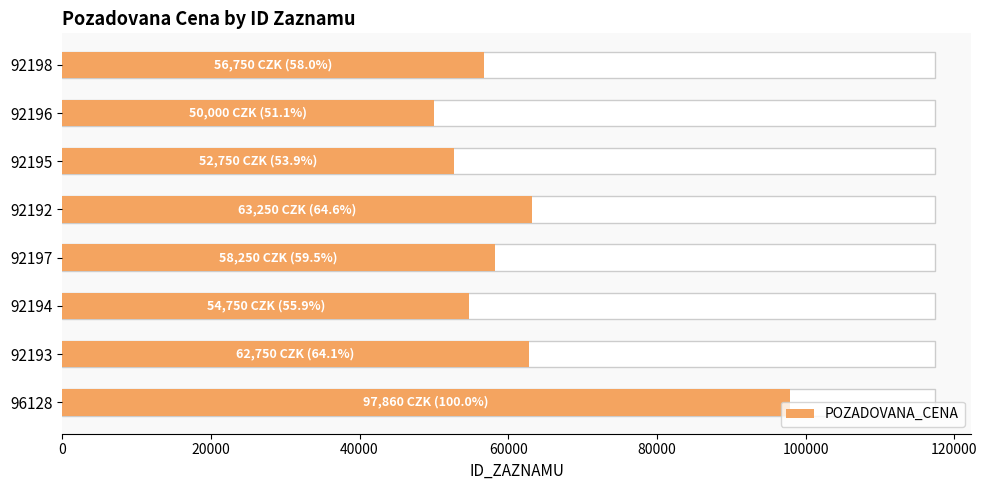

Reading right to left, what are all the values shown in this chart?

140000=56750	120000=50000	100000=52750	80000=63250	60000=58250	40000=54750	20000=62750	0=97860